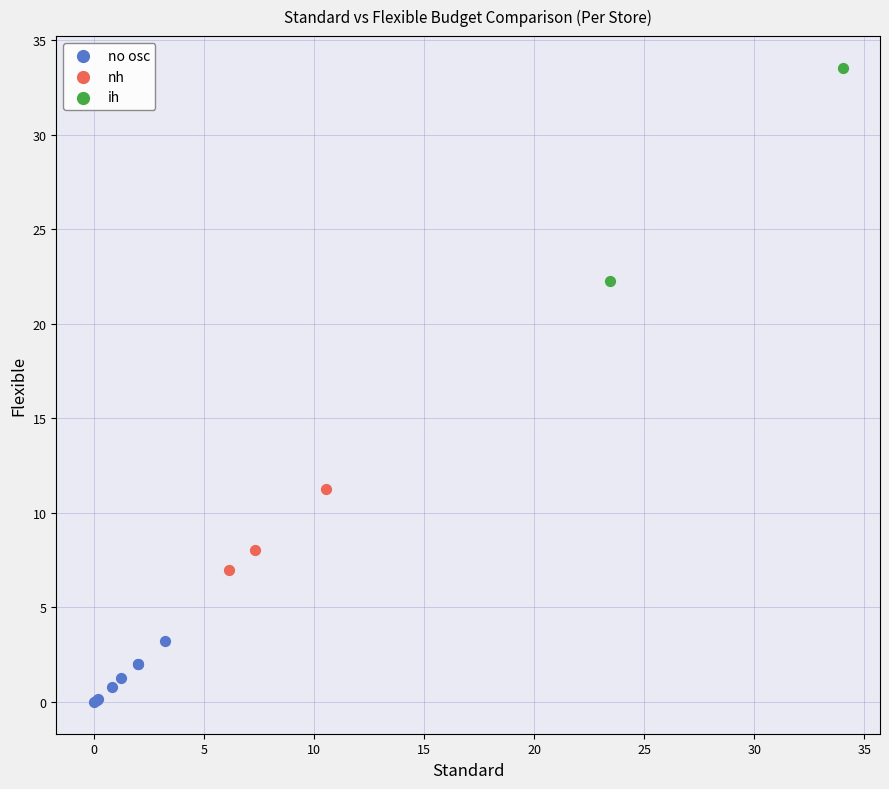

What are all the series names shown in the legend?

no osc, nh, ih